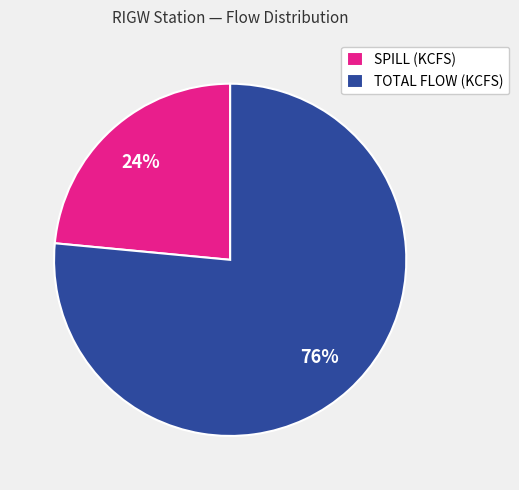

How many segments does this pie chart have?

2